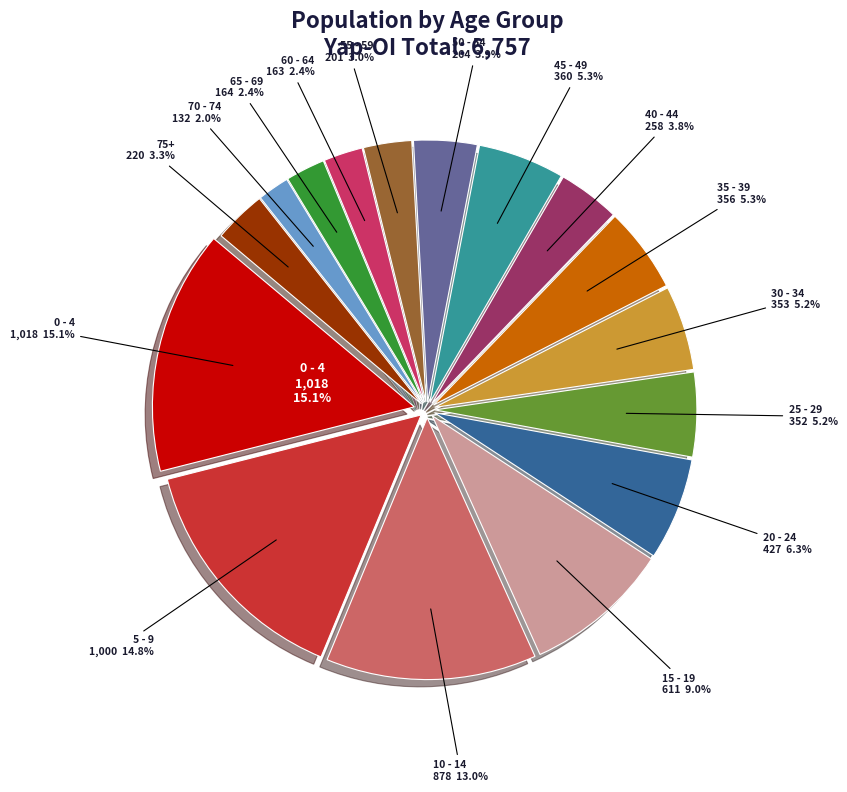

To the nearest percent, what percentage of the pie is 65 - 69?

2%